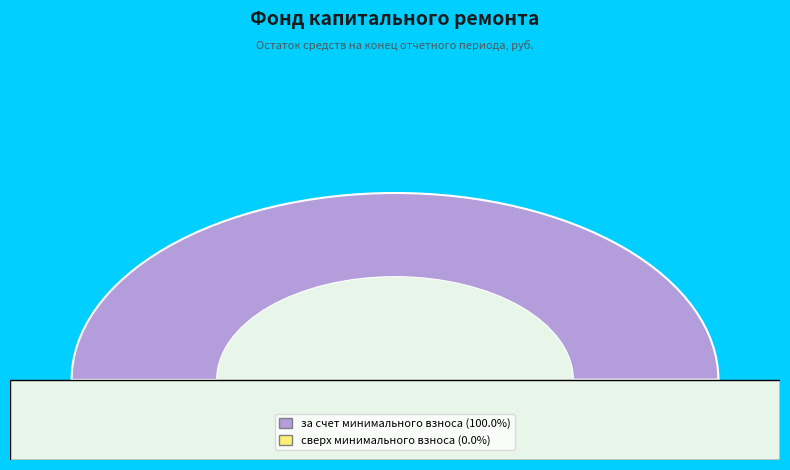

To the nearest percent, what is the difference between the за счет минимального взноса and сверх минимального размера взноса slice percentages?

100%